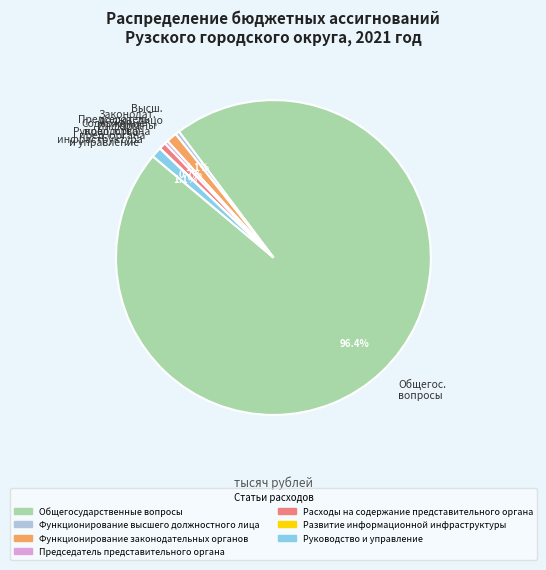

What is the largest slice in the pie chart?

Общегос. вопросы